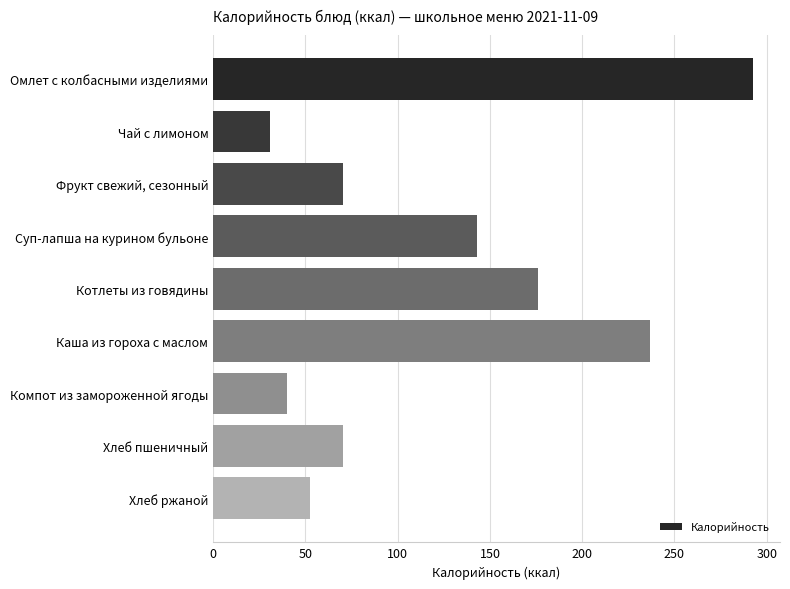

Does the chart contain stacked bars?

No